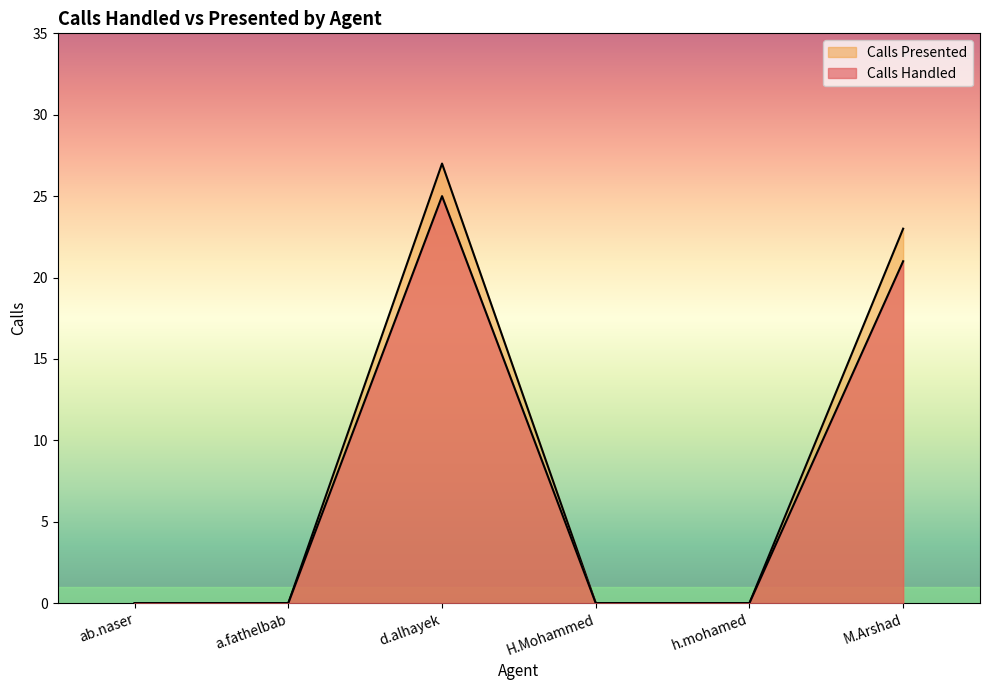

What is the label of the 6th point from the left?

M.Arshad